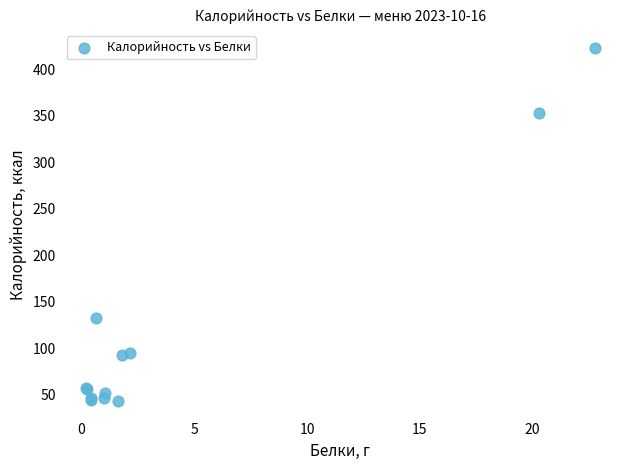

What Y value in the scatter plot is closest to 233?

132.8